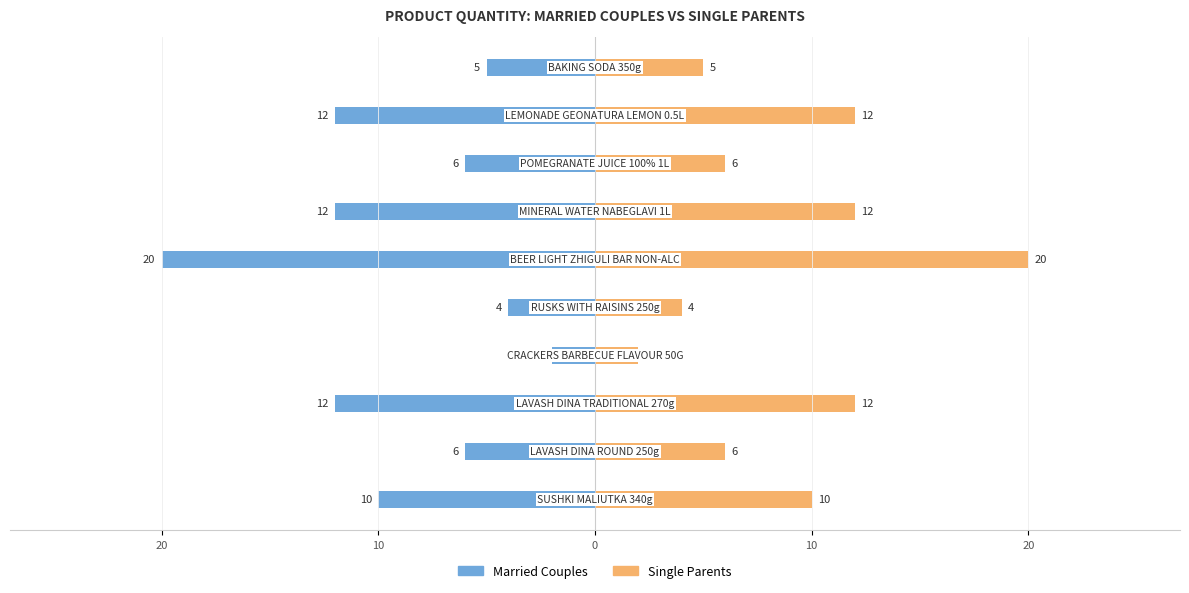

Which series has the largest total across all categories?

Single Parents